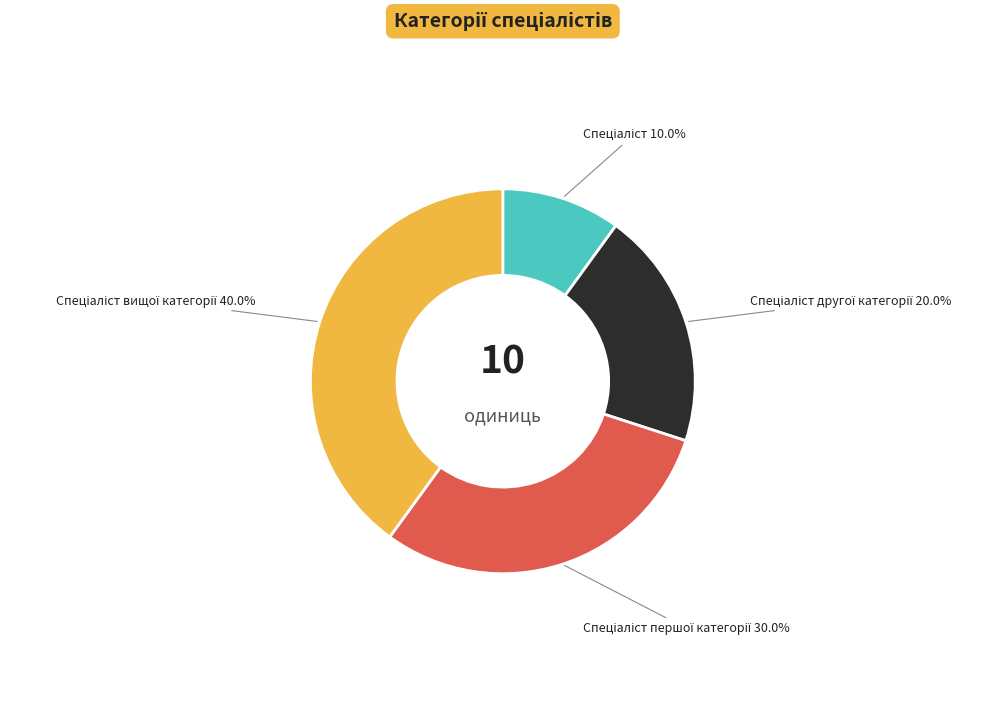

Is there a majority slice in this chart?

No